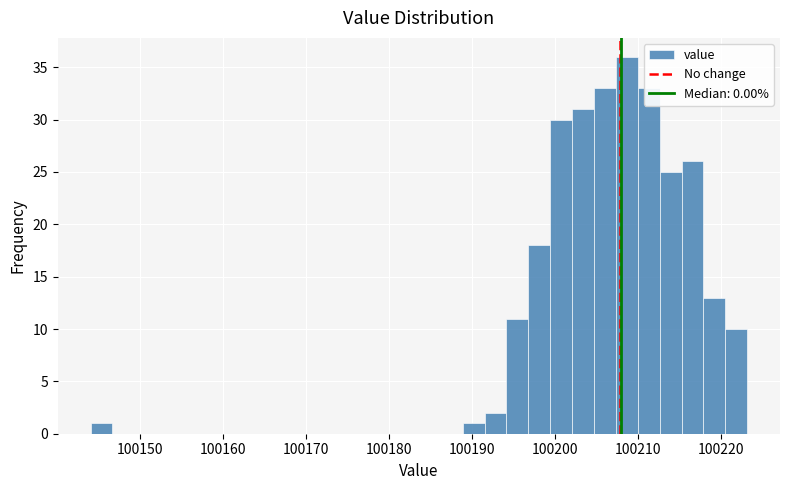

Read against the x-axis, roughly where is the centre of the tallest bar?

100209